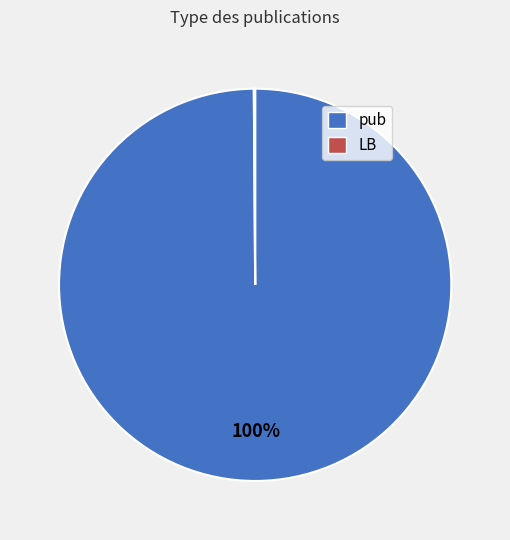

To the nearest percent, what is the difference between the largest and smallest slice percentages?

100%